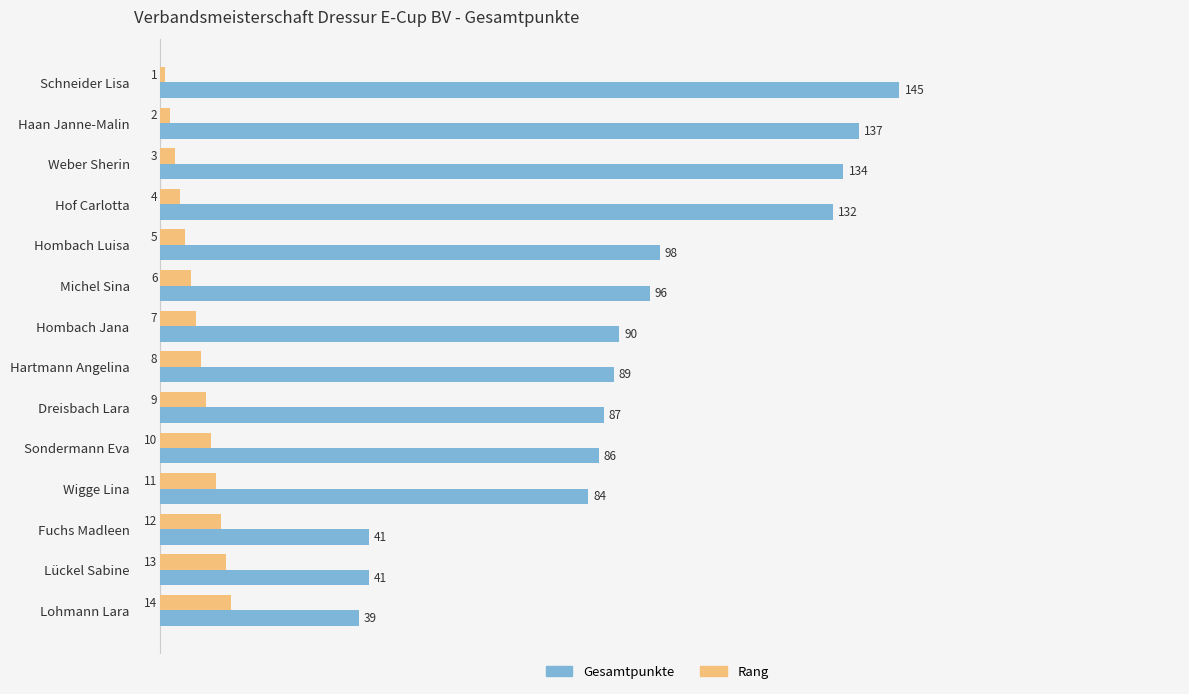

What is the difference between the maximum and minimum values in the Rang series?

13